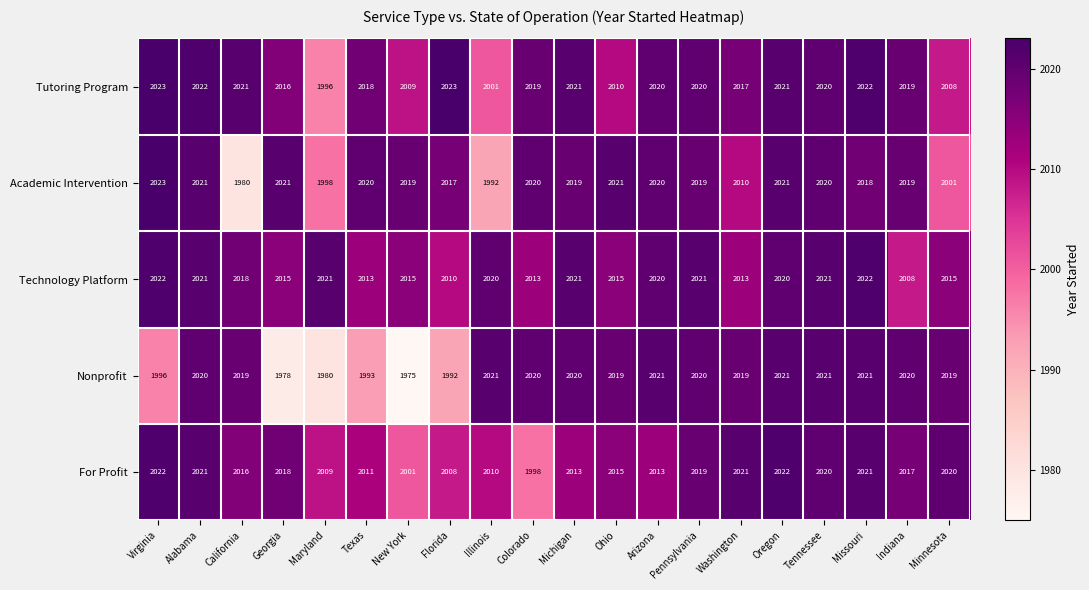

Which series has the widest spread of values?

Nonprofit